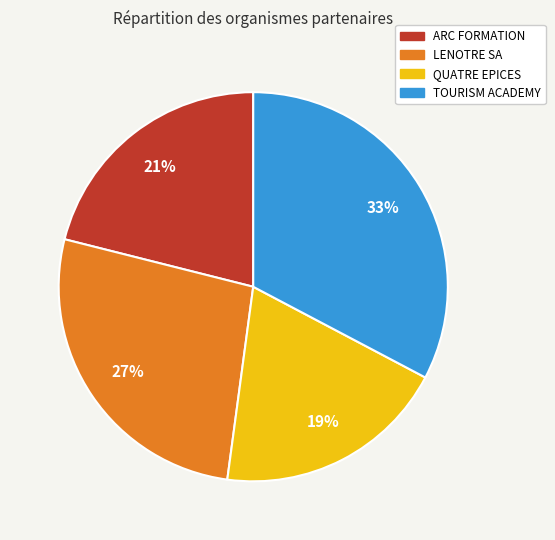

Between TOURISM ACADEMY and QUATRE EPICES, which is larger?

TOURISM ACADEMY